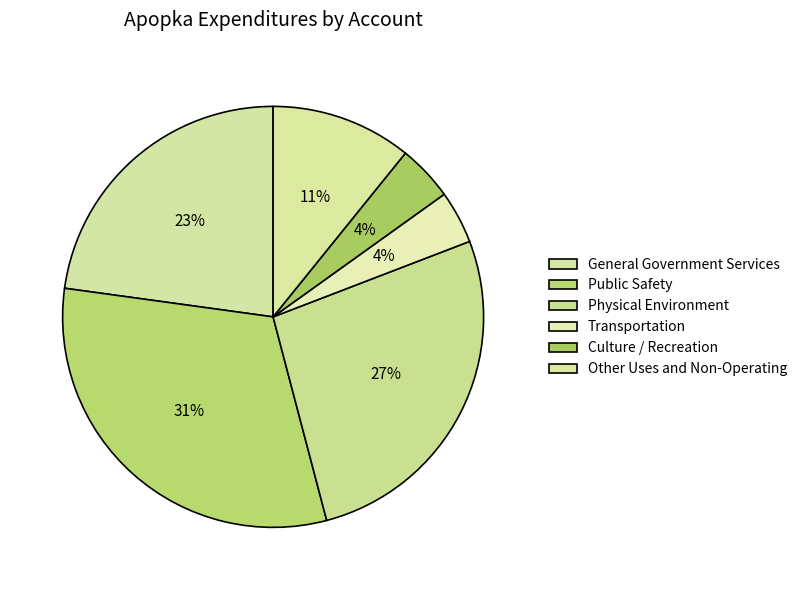

What percentage is the Culture / Recreation slice, to the nearest percent?

4%